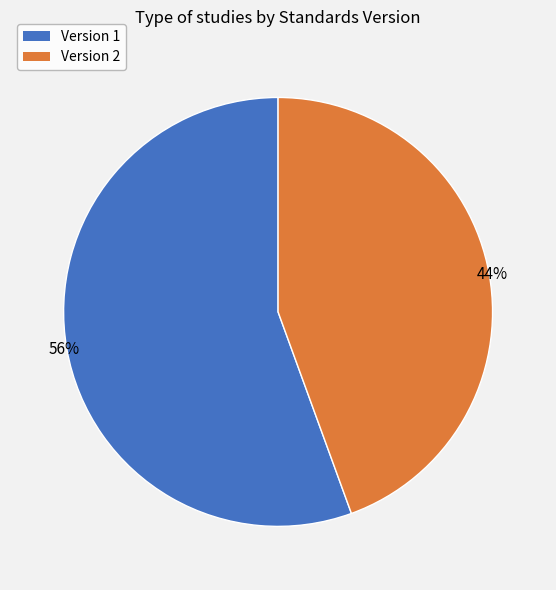

Rank the categories by value from lowest to highest.

Version 2, Version 1